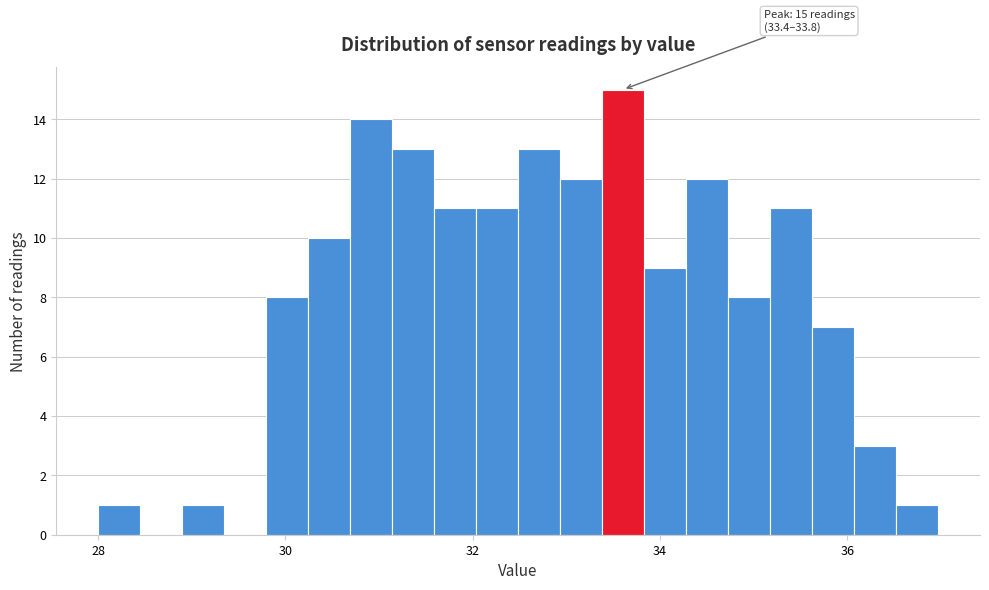

Around what value on the x-axis is the tallest bar? Give the approximate position of its centre, as read against the axis.

33.6